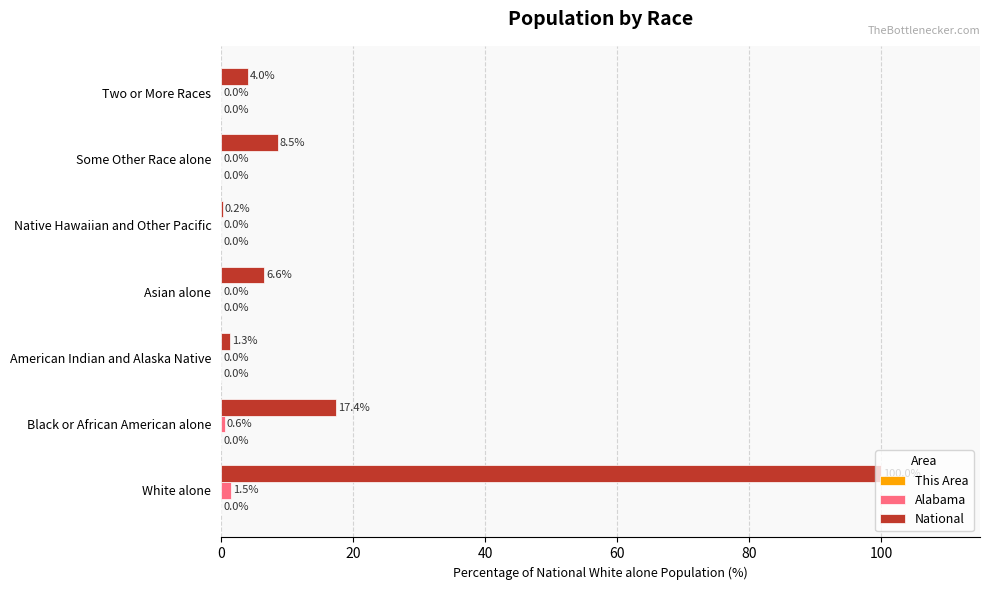

Between Native Hawaiian and Other Pacific and Two or More Races, which series saw the biggest shift?

National